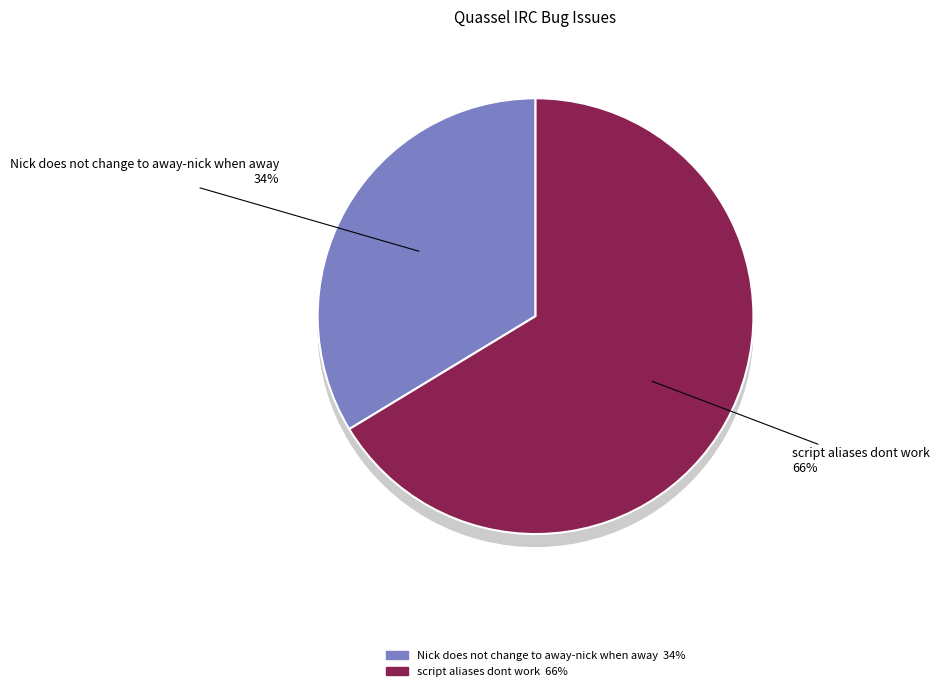

Approximately how many times larger is the value at script aliases dont work compared to Nick does not change to away-nick when away?

2.0